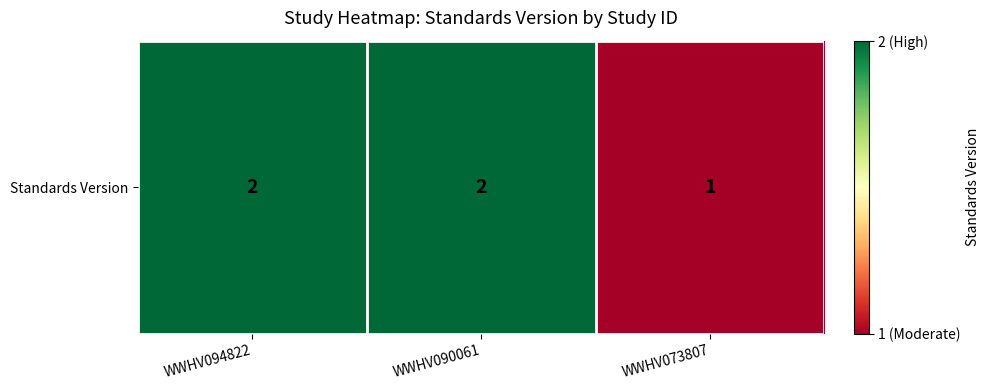

Rank the categories by value from lowest to highest.

WWHV073807, WWHV094822, WWHV090061